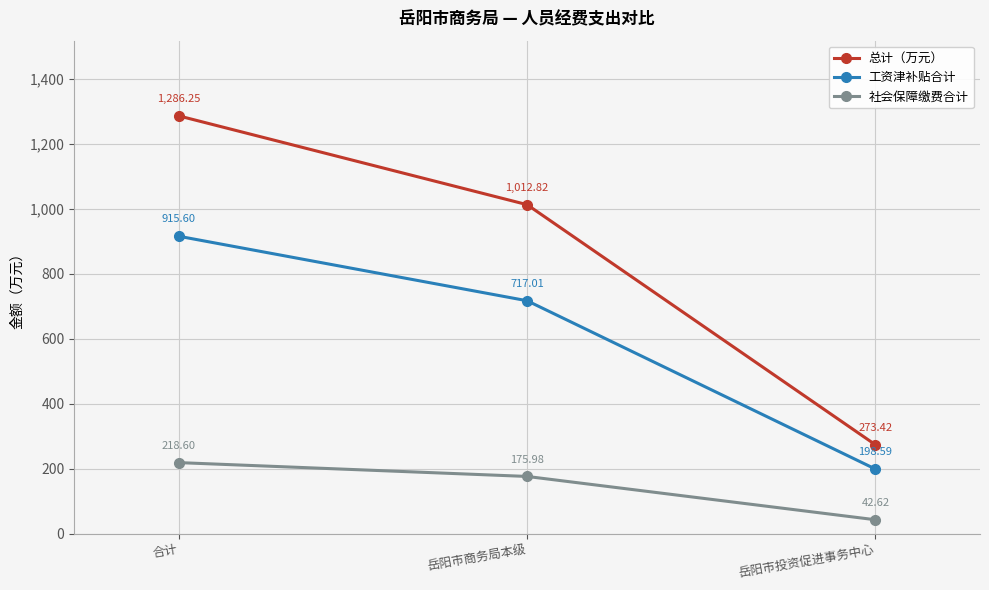

Which series has the largest total across all categories?

总计（万元）